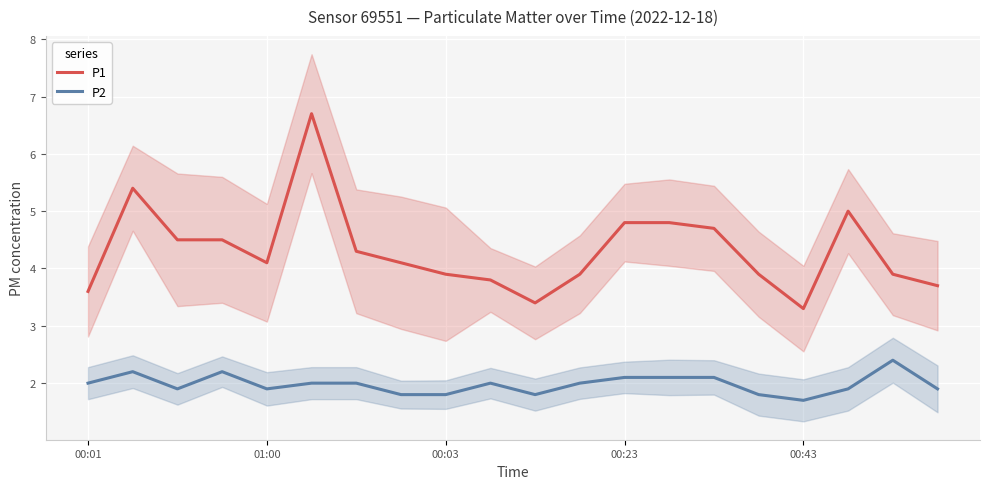

What is the difference between the highest and lowest values at 14?

2.6